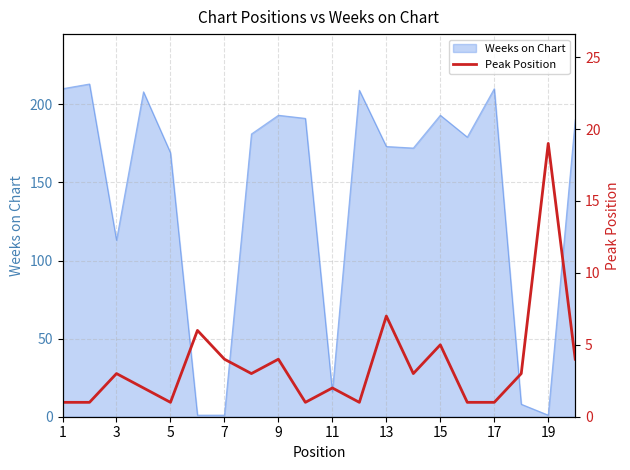

The value of Weeks on Chart at 15 is 74. True or false?

False